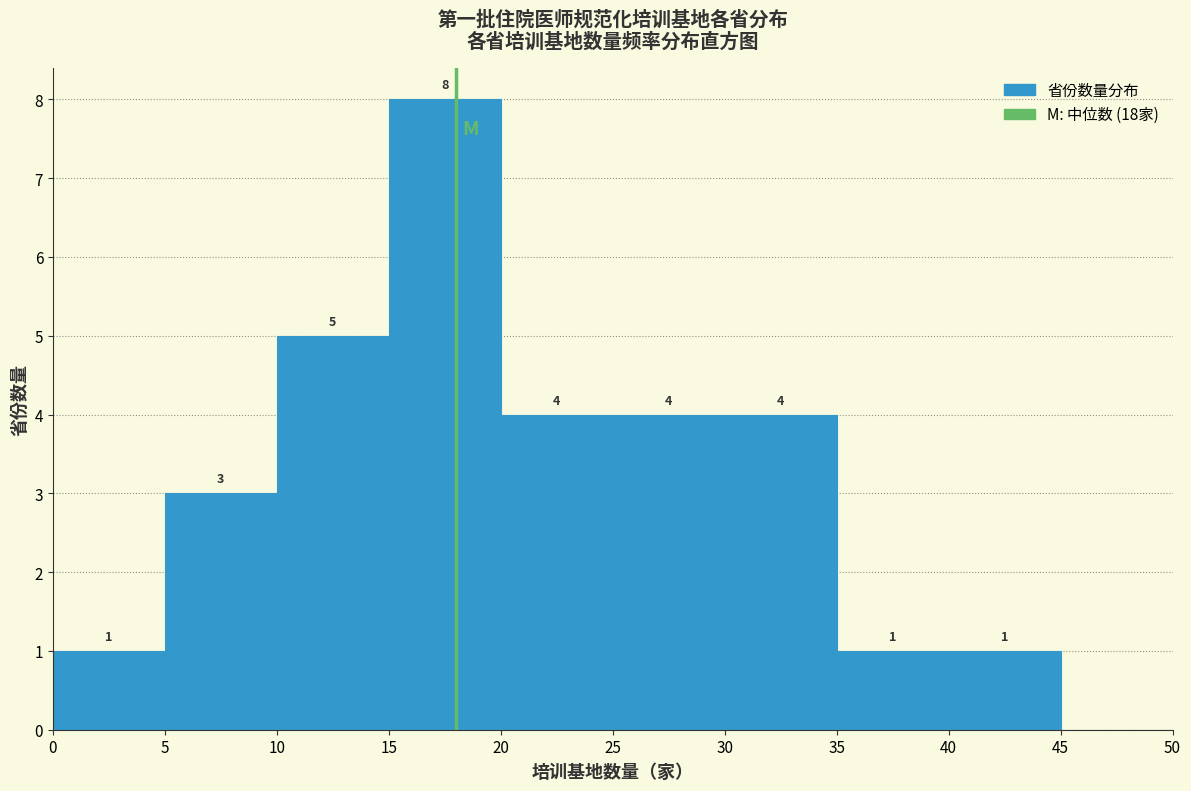

Which range on the x-axis has the tallest bar?

15 to 20